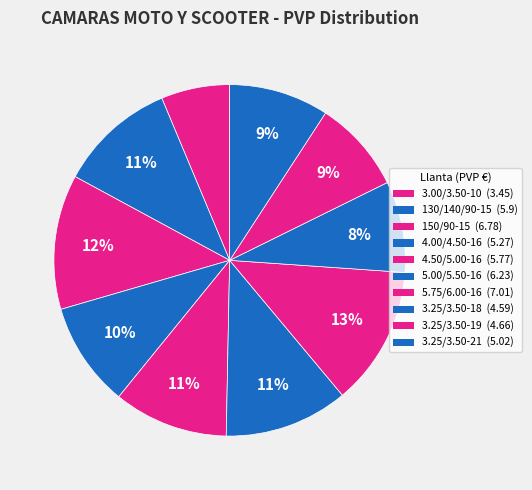

What is the change in value from 3.00/3.50-10 to 3.25/3.50-19?

+1.2